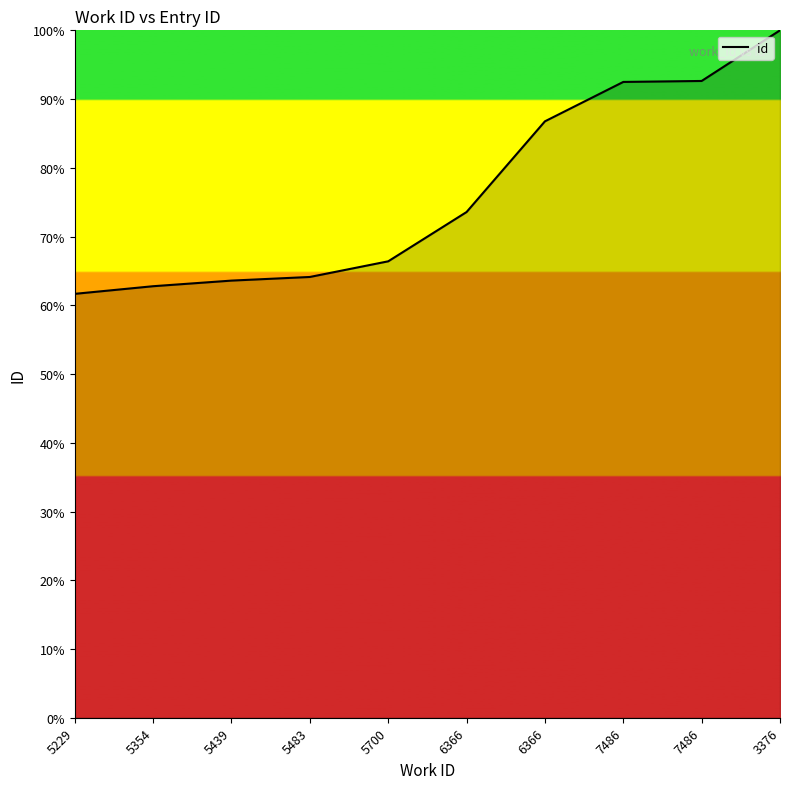

List the labels in order of value, smallest first.

5229, 5354, 5439, 5483, 5700, 6366, 6366, 7486, 7486, 3376